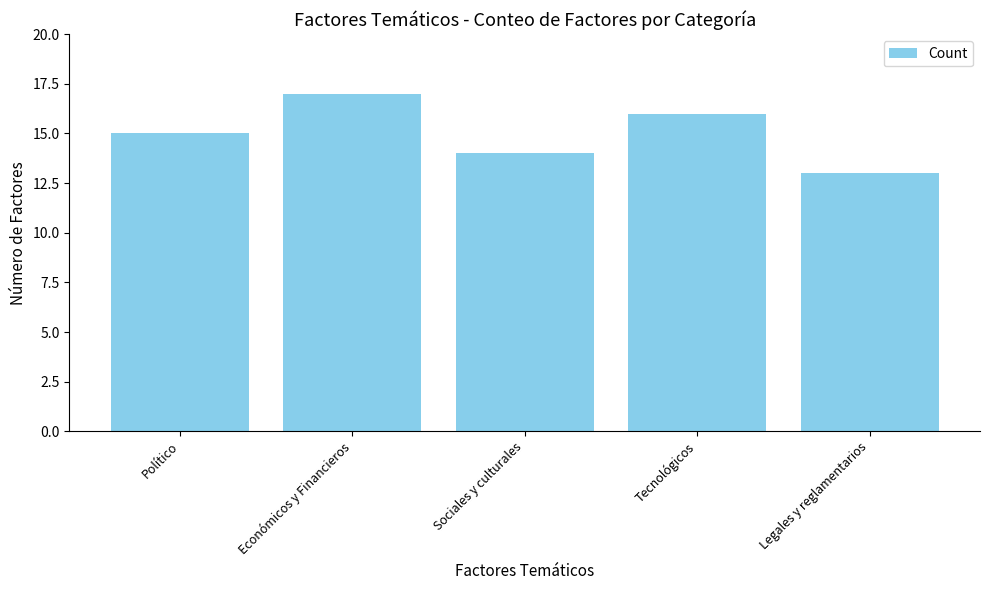

What is the difference between the second highest and minimum values?

3